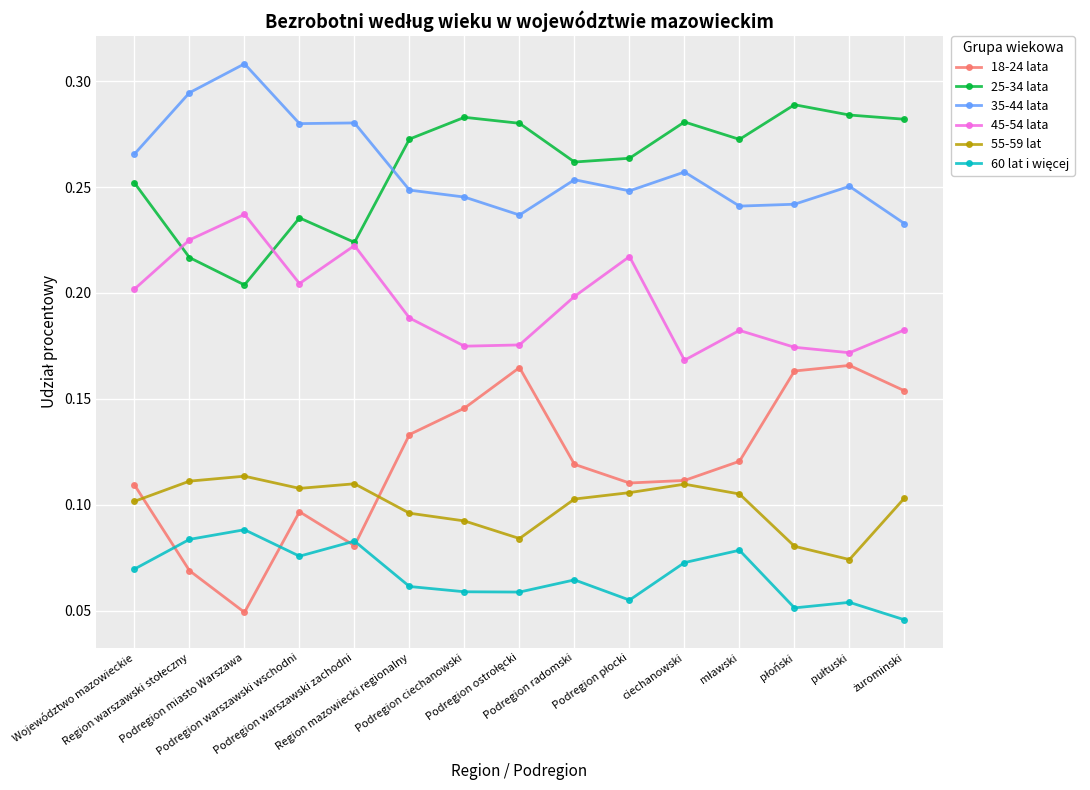

In 45-54 lata, how many points are lower than both neighbors (excluding endpoints)?

4